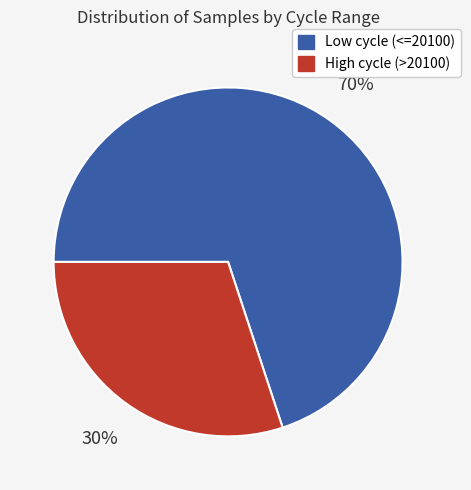

Does any single category account for the majority?

Yes